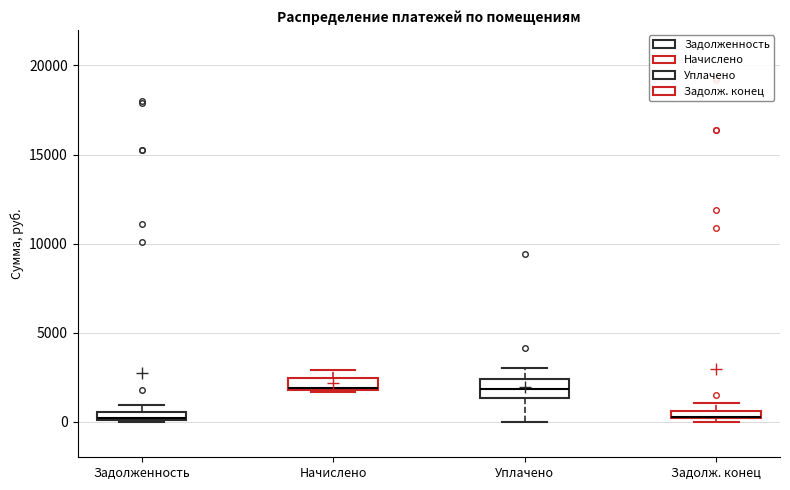

Where is the upper edge of the box for Задолж. конец on the y-axis? The values are not printed on the chart, so give them approximately, as read against the axis.

500